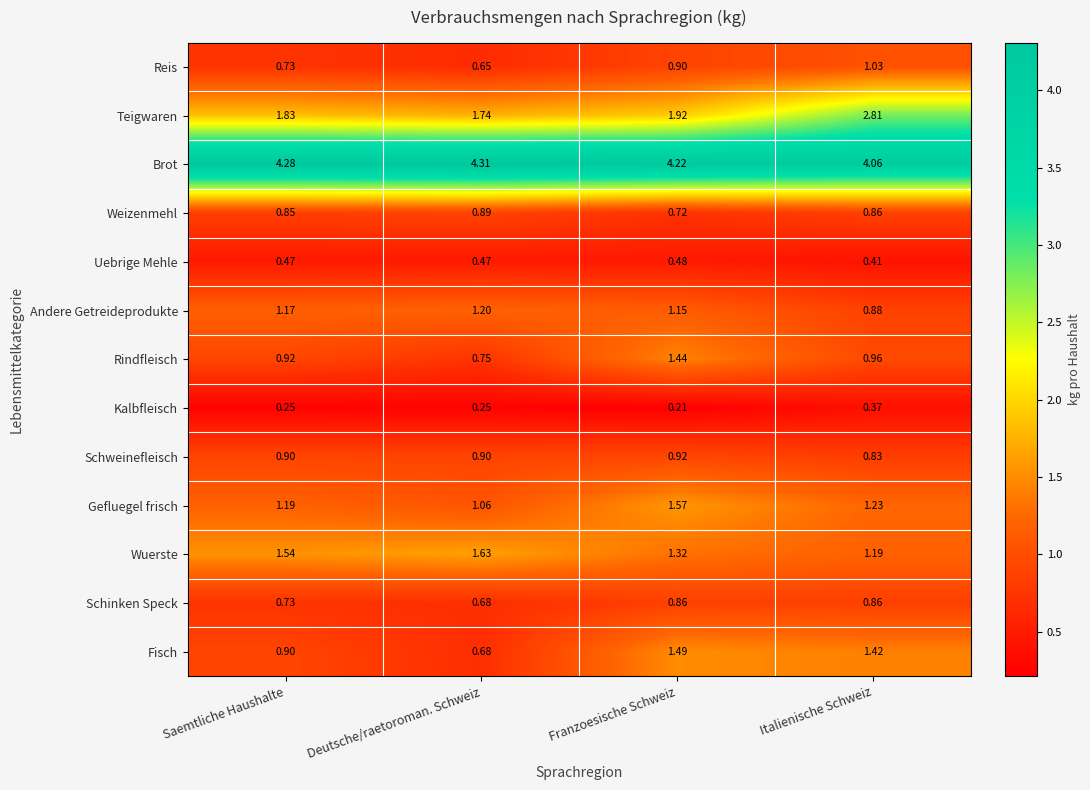

At how many categories does at least one series exceed 3?

4